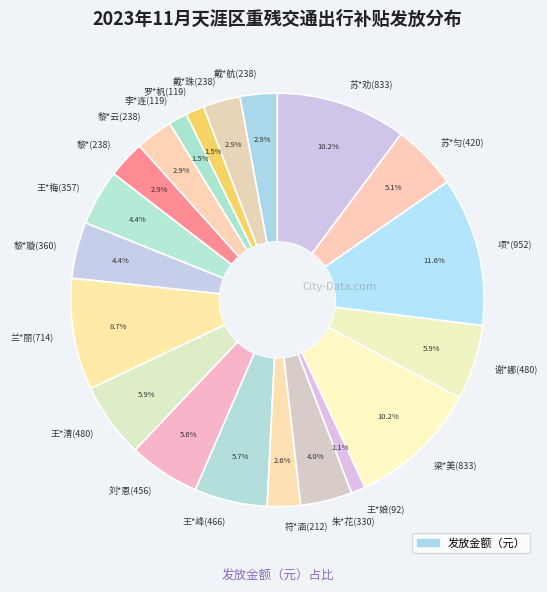

What is the largest slice in the pie chart?

项*(952)